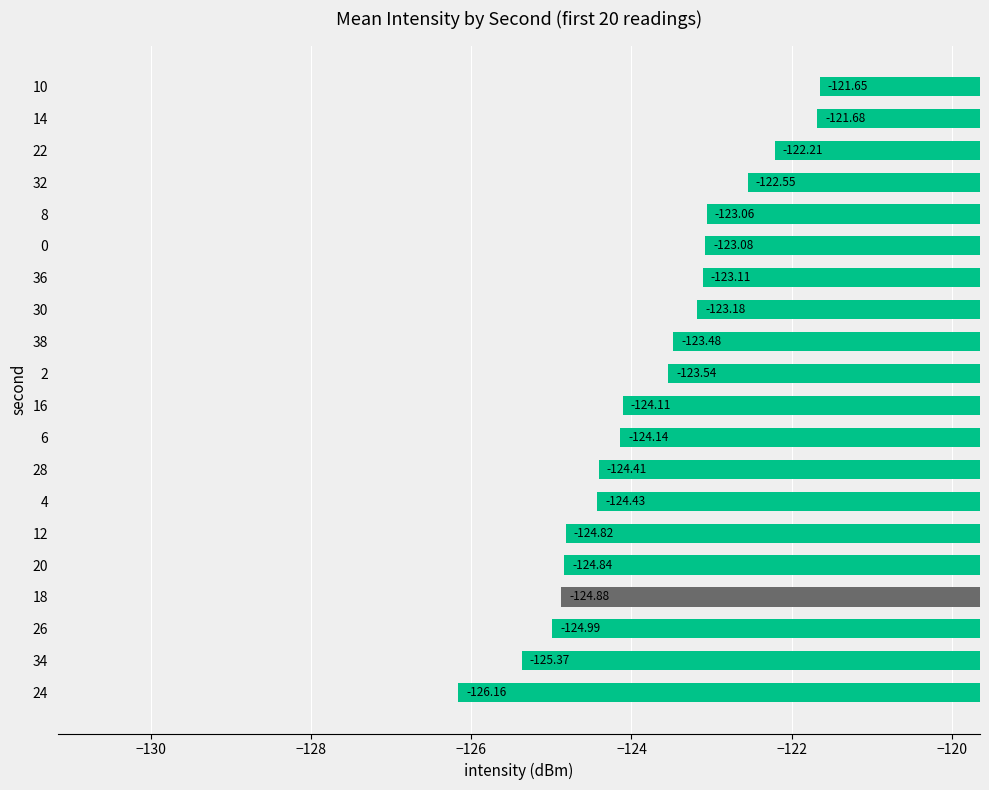

Rank the categories by value from lowest to highest.

24, 34, 26, 18, 20, 12, 4, 28, 6, 16, 2, 38, 30, 36, 0, 8, 32, 22, 14, 10